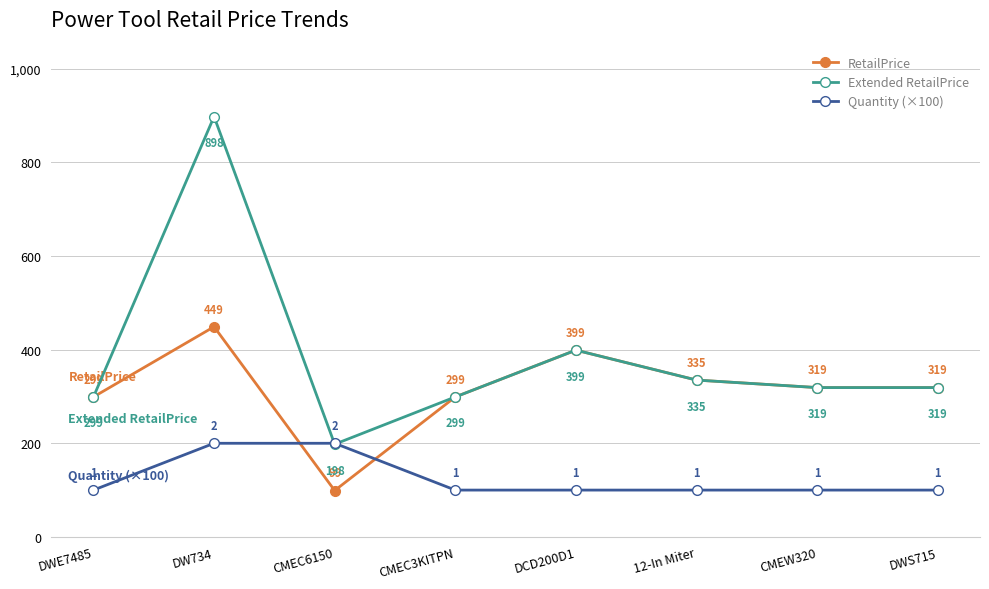

Which series has the largest total across all categories?

Extended RetailPrice